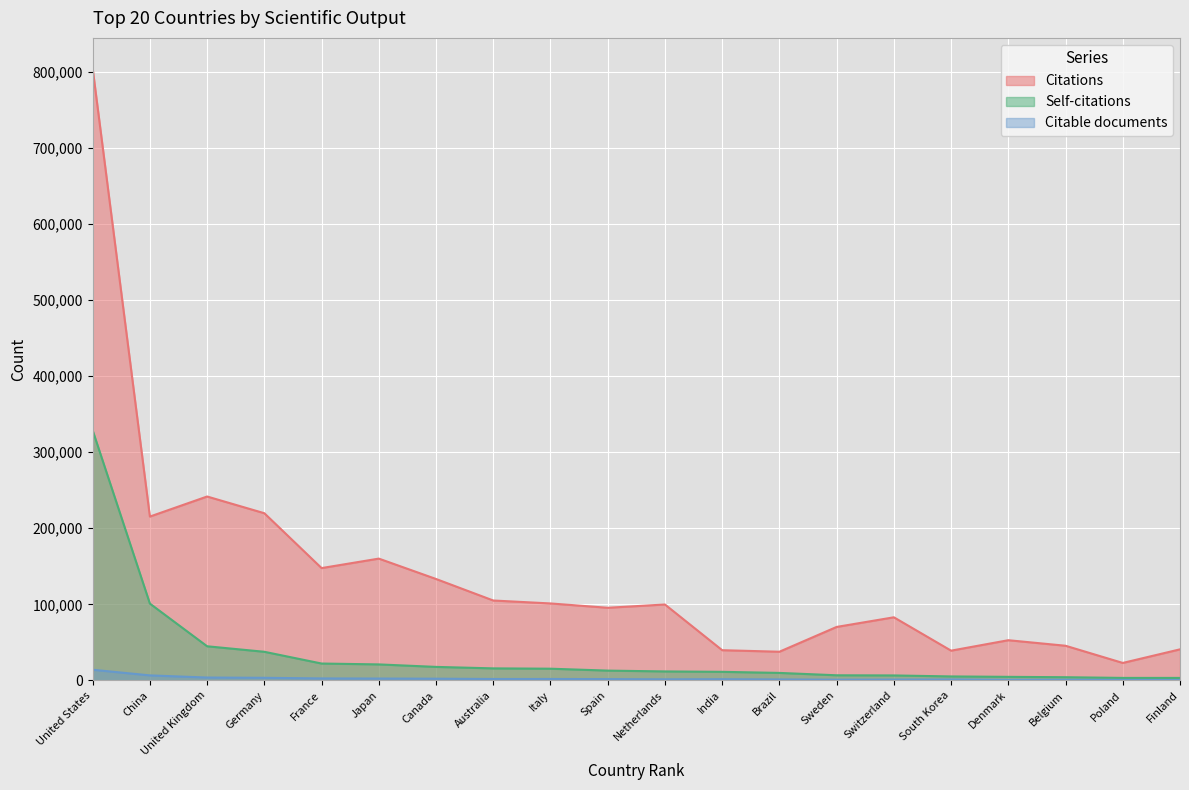

Where is the first local maximum for Citable documents?

Italy